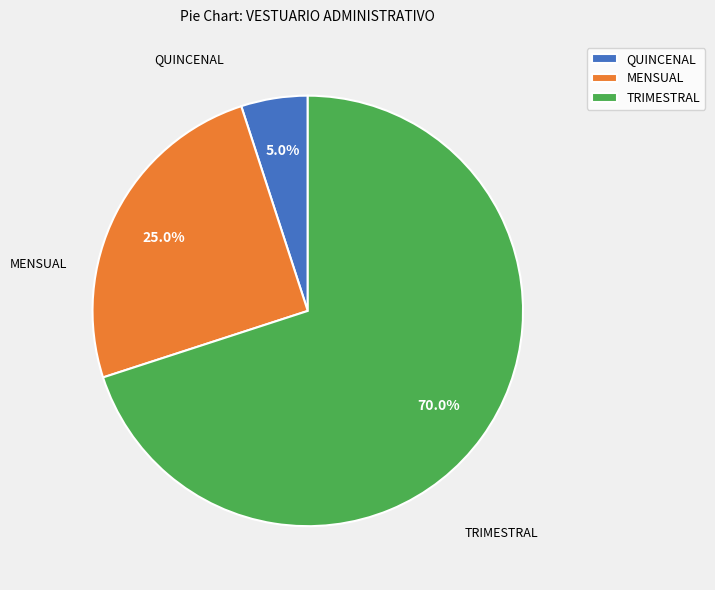

Which category accounts for the majority?

TRIMESTRAL